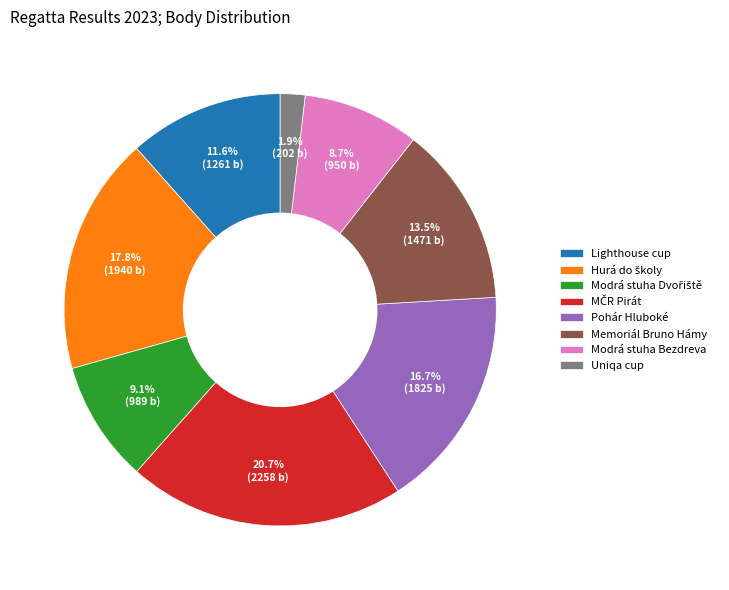

Which slice is the smallest?

Uniqa cup